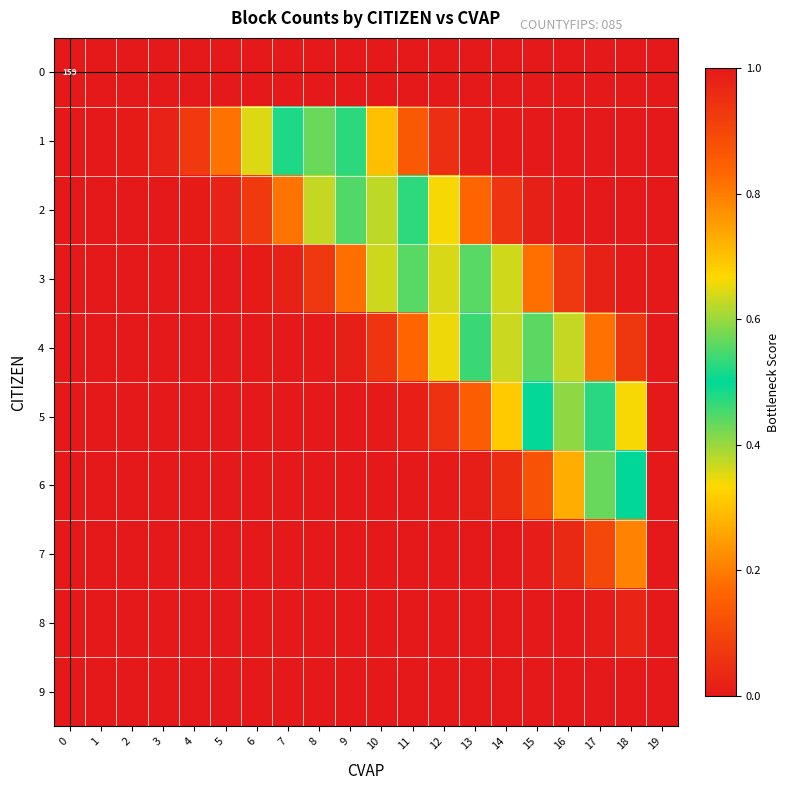

What is the difference between the 1 values at 9 and 14?

0.5